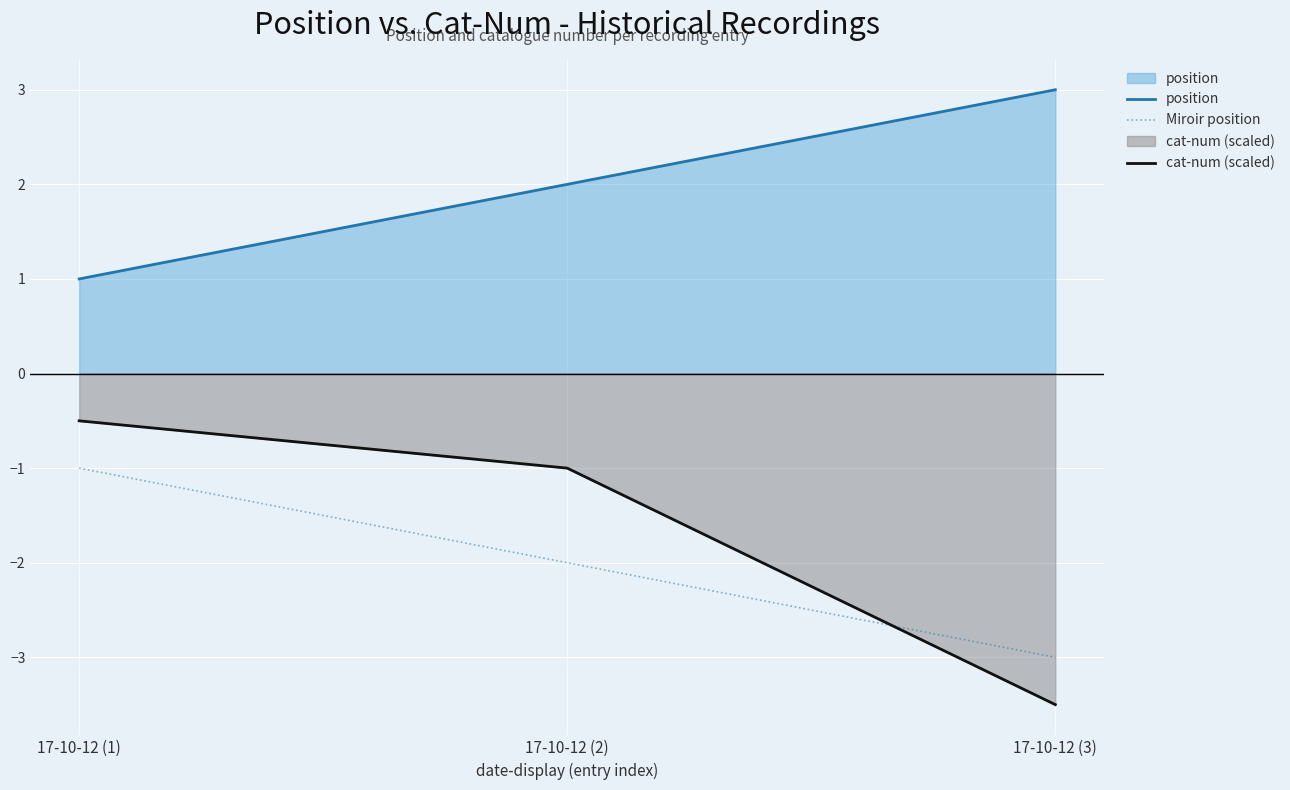

Count the Miroir position values in the range -3 to -1.

3